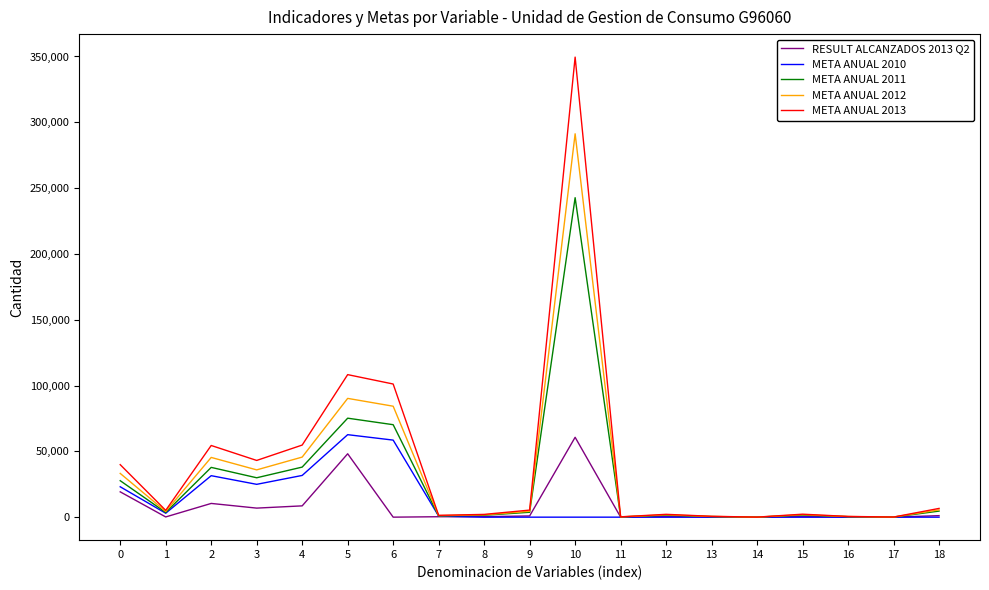

What is the greatest value displayed?

349522.6